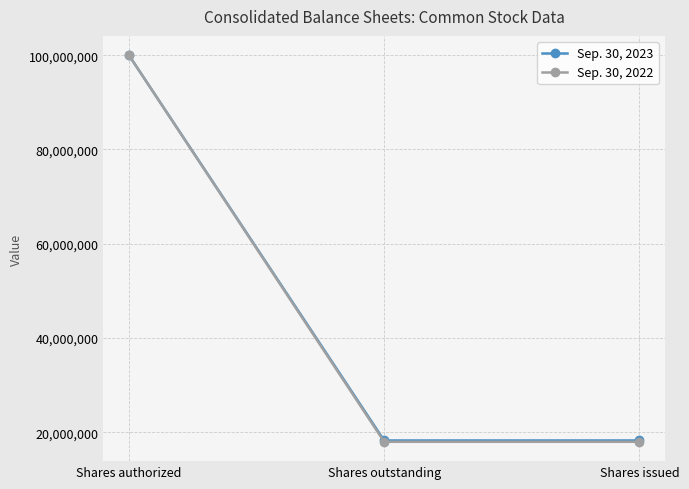

The value of Sep. 30, 2022 at Shares issued is 4622961. True or false?

False